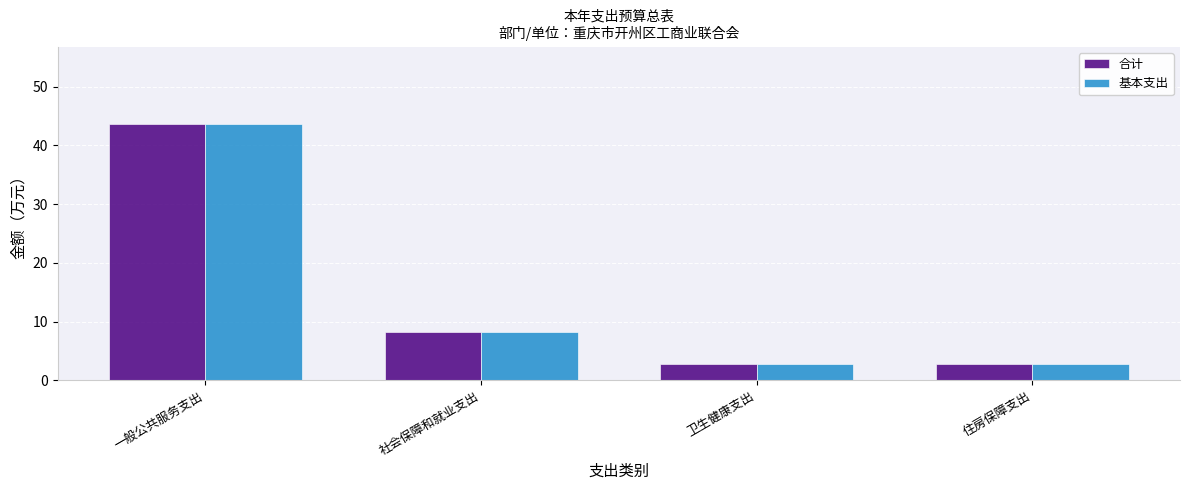

The value of 基本支出 at 一般公共服务支出 is 68.8. True or false?

False